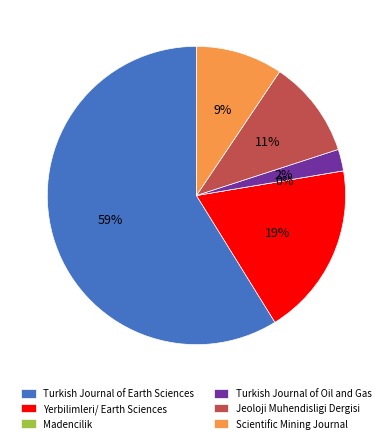

To the nearest percent, what is the difference between the largest and smallest slice percentages?

59%